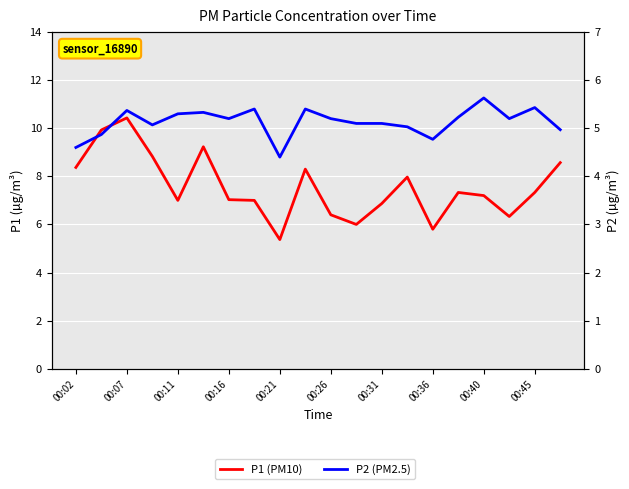

In P2 (PM2.5), how many points are lower than both neighbors (excluding endpoints)?

5